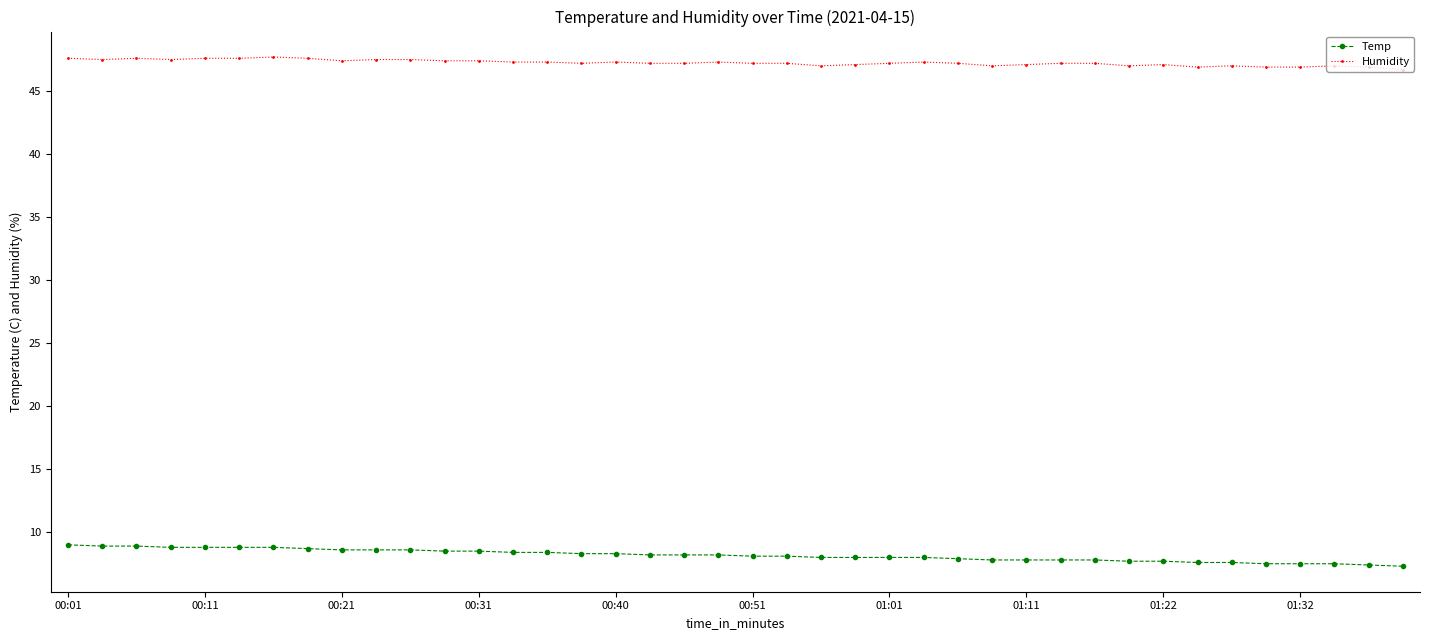

True or false: Humidity has more than 1 points higher than both neighbors.

True